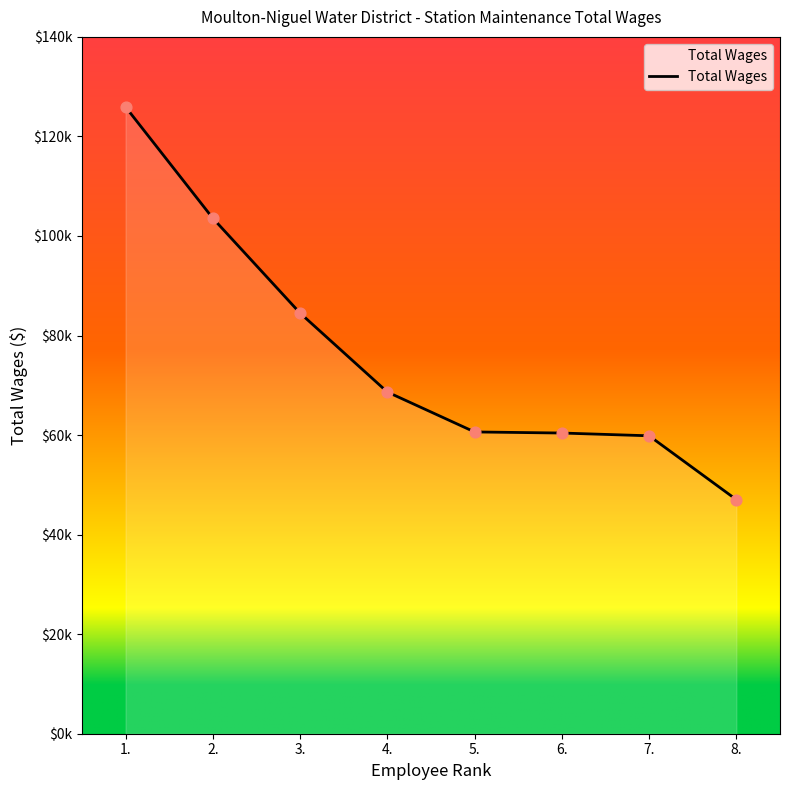

Between 2. and 4., which is larger?

2.